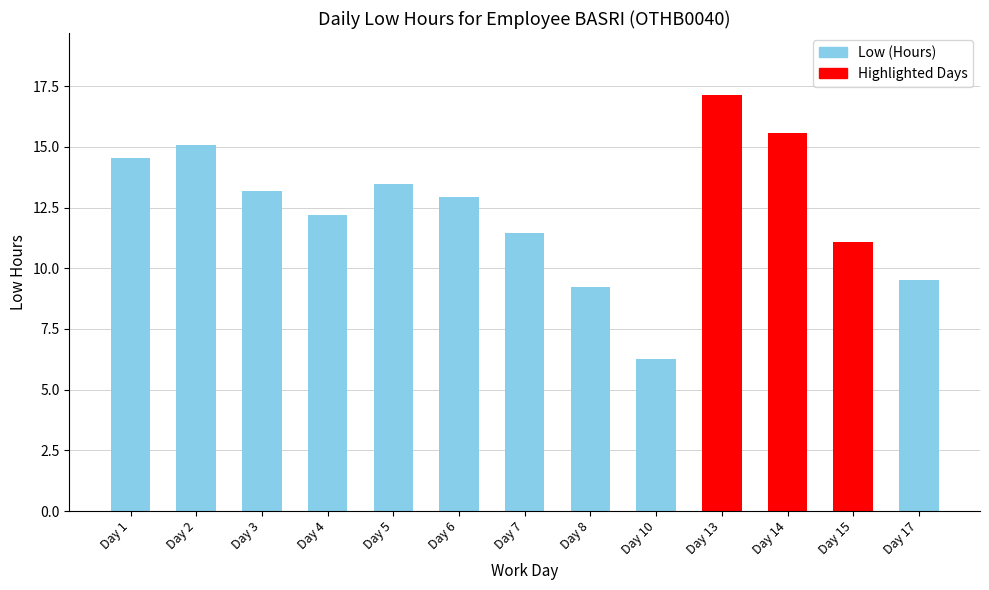

Does the chart contain stacked bars?

No